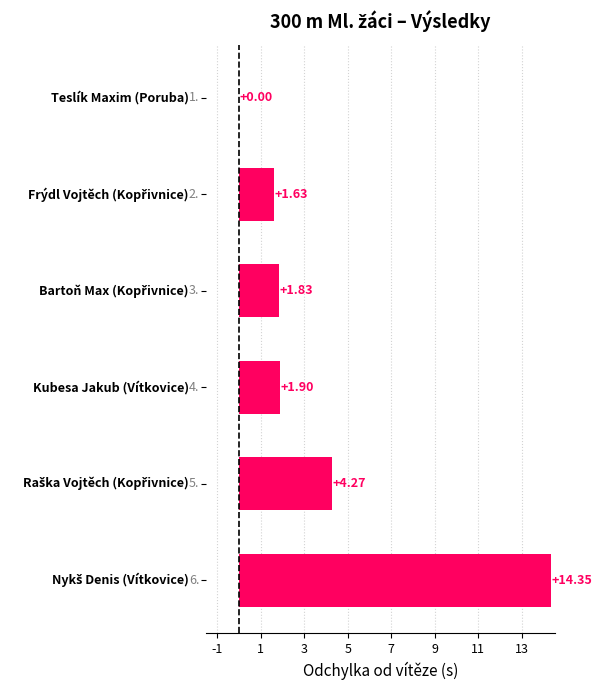

What is the average value?

4.0